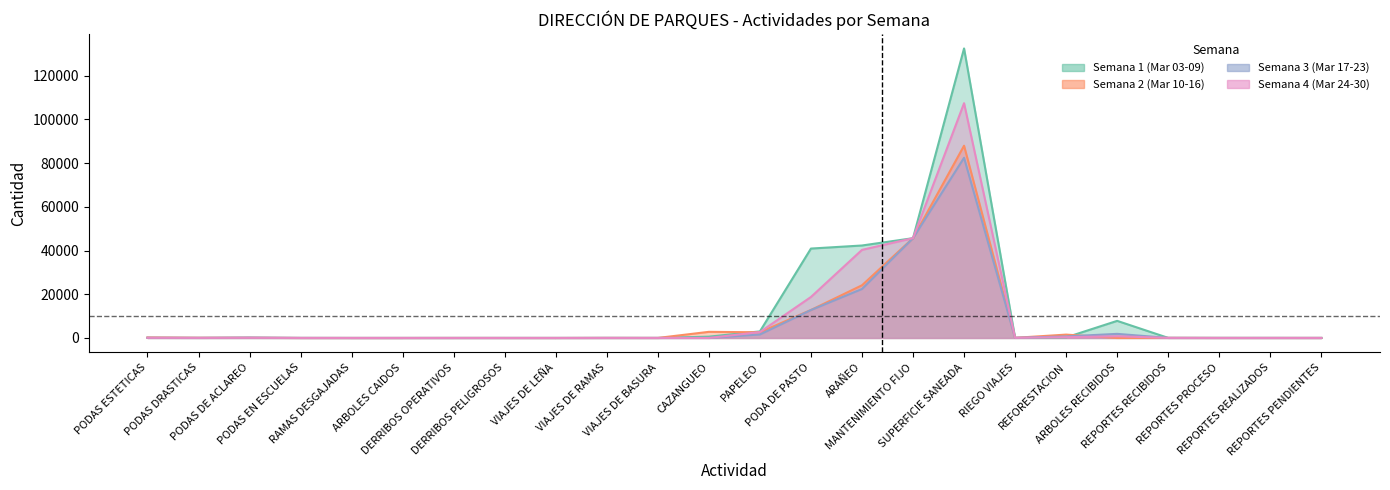

What are all the series names shown in the legend?

Semana 1 (Mar 03-09), Semana 2 (Mar 10-16), Semana 3 (Mar 17-23), Semana 4 (Mar 24-30)